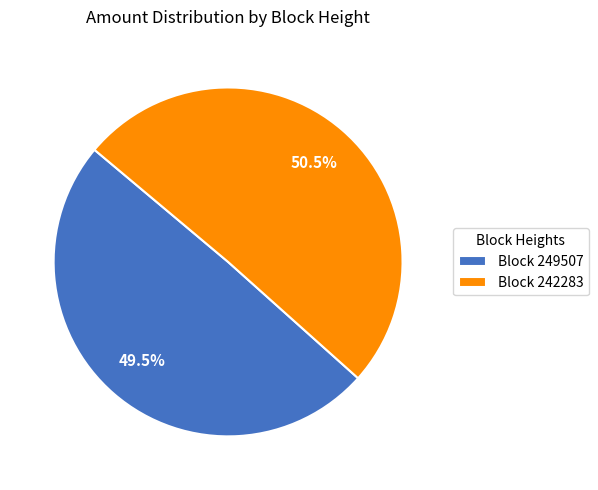

Which slice is the smallest?

Block 249507